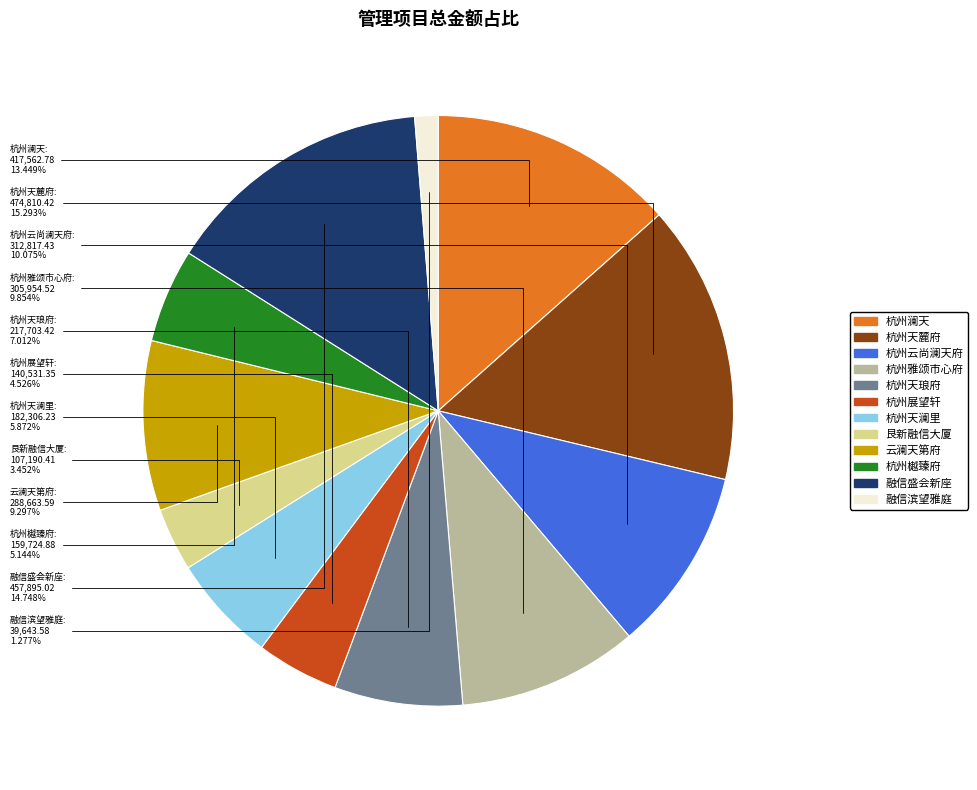

To the nearest percent, what is the difference between the largest and smallest slice percentages?

14%